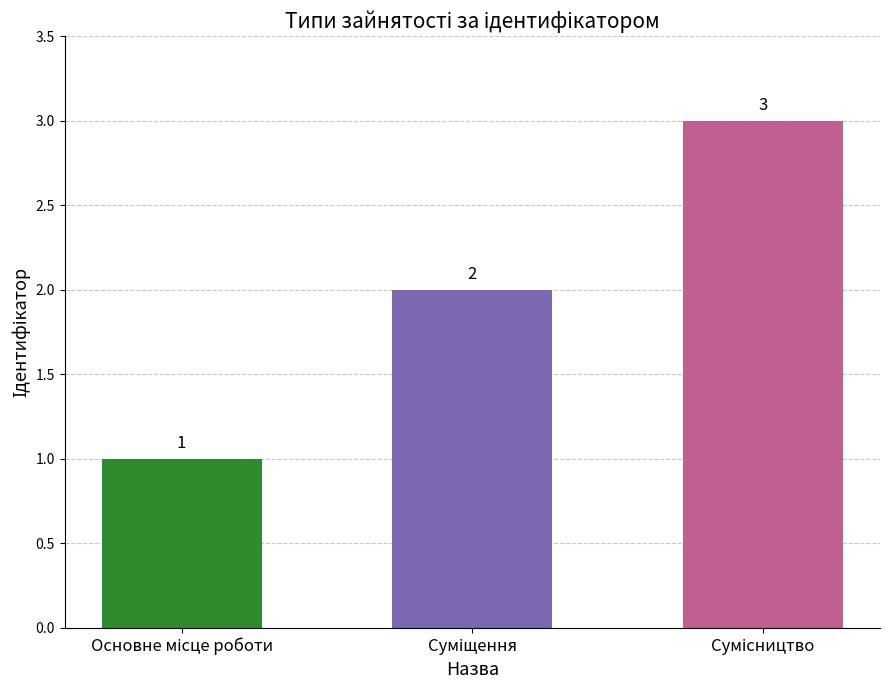

How many bars are there in total?

3